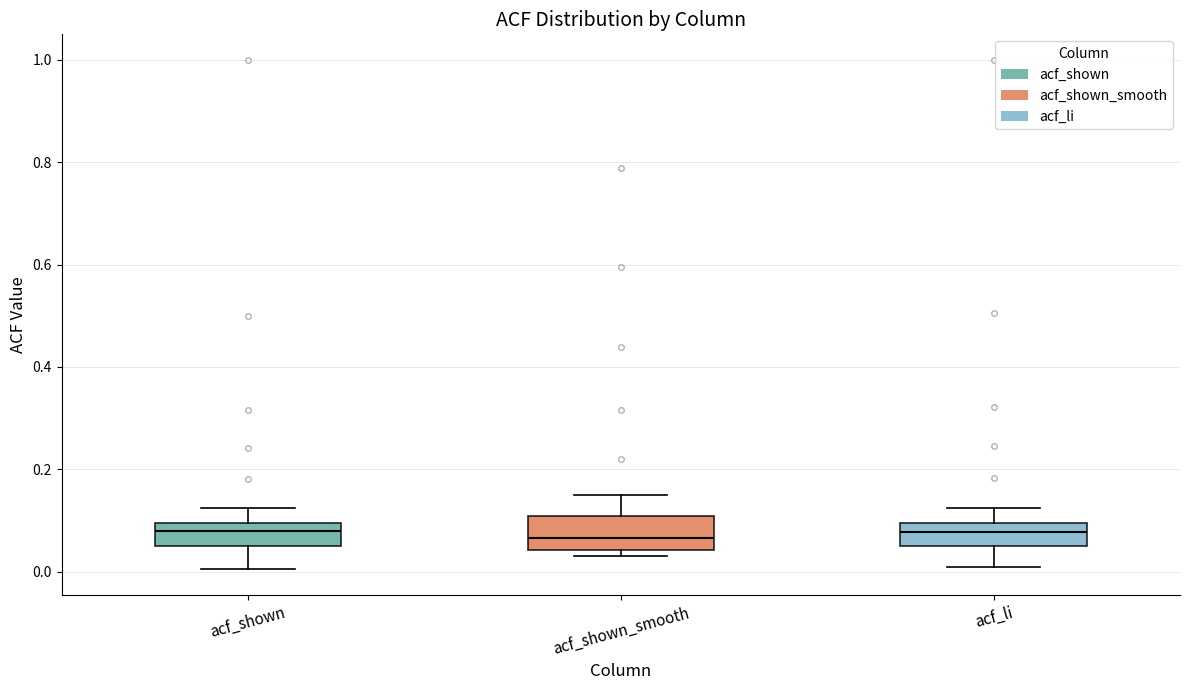

Reading left to right, transcribe this box plot: for each box, give where its median line is, the range the box spans, and where its two whiskers end, as read against the y-axis. The values are not printed on the chart, so give them approximately, as read against the axis.

acf_shown: median 0.08, box 0.04 to 0.10, whiskers 0.00 to 0.12
acf_shown_smooth: median 0.06, box 0.04 to 0.10, whiskers 0.04 (just below the box's lower edge) to 0.14
acf_li: median 0.08, box 0.04 to 0.10, whiskers 0.00 to 0.12